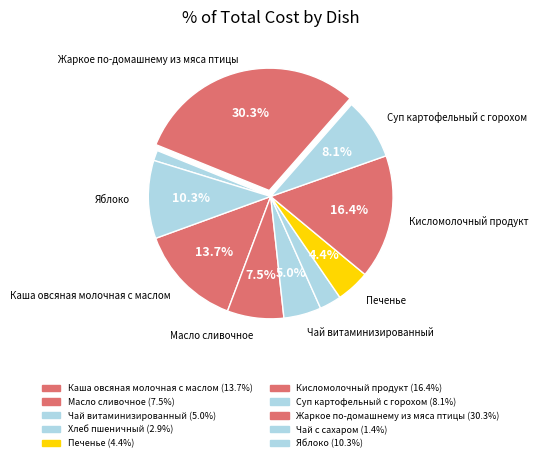

Does Чай с сахаром account for over 50% of the chart?

No